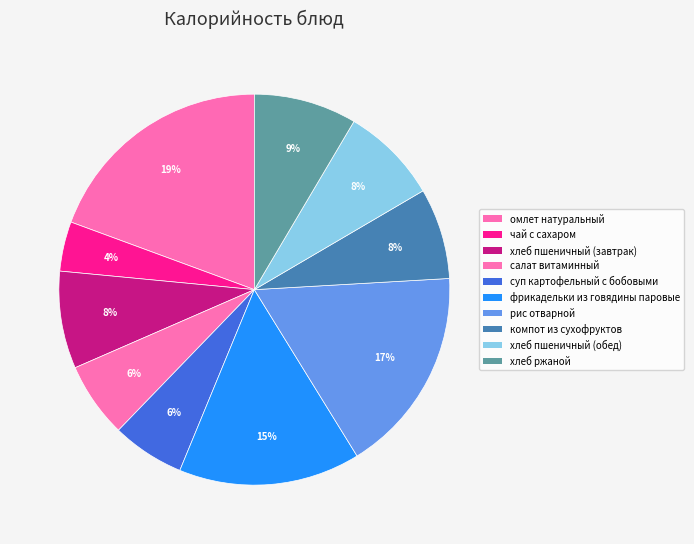

To the nearest percent, what is the difference between the омлет натуральный and суп картофельный с бобовыми slice percentages?

13%